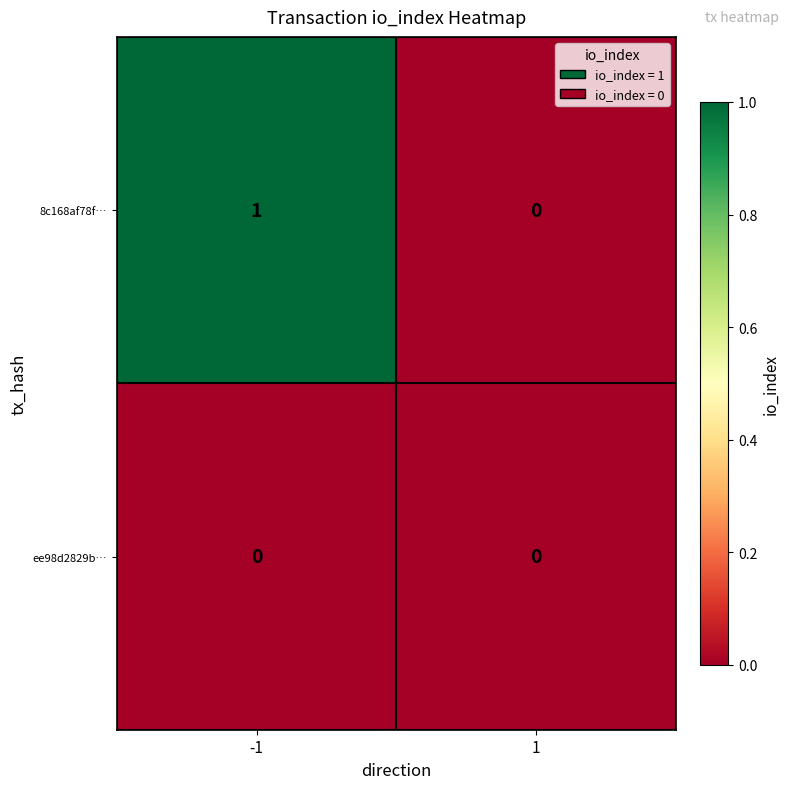

List the labels in order of 8c168af78f… value, largest first.

-1, 1